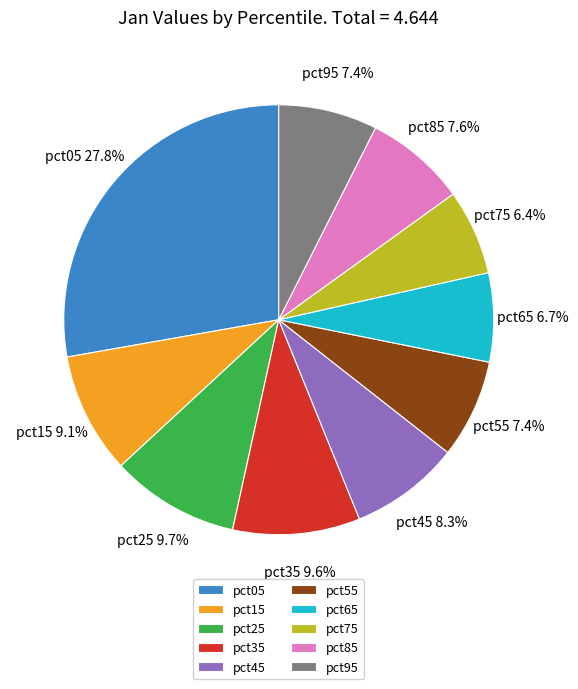

To the nearest percent, what percentage of the pie is pct85?

8%